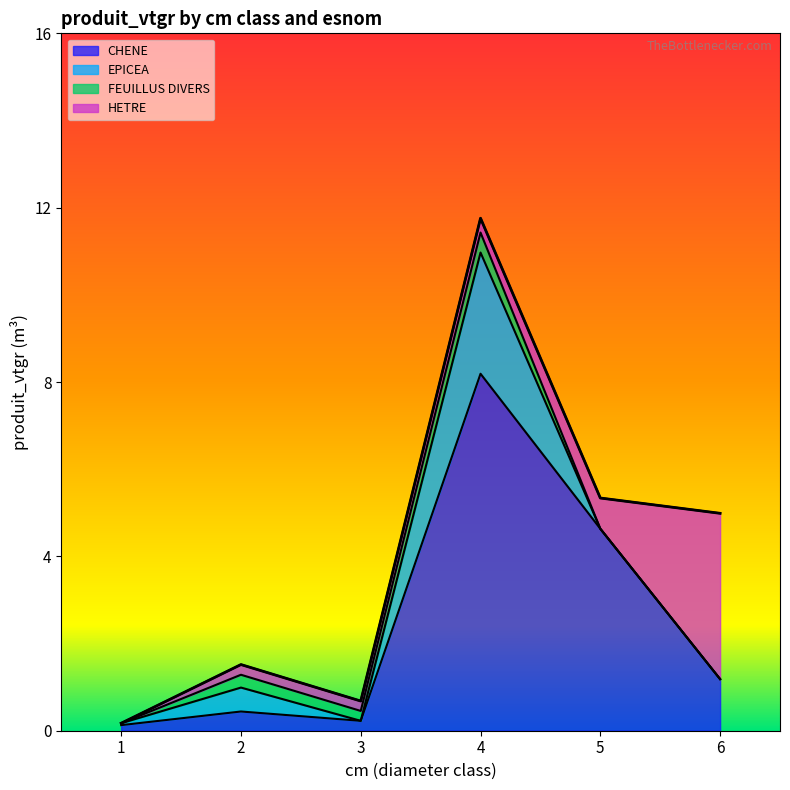

How many lines are shown in the chart?

4